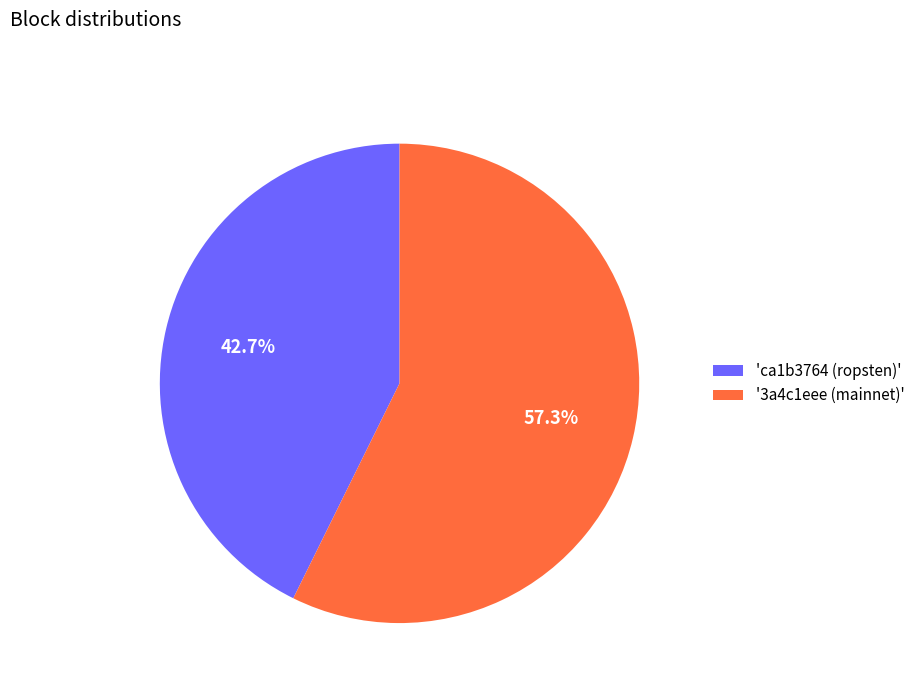

Is there a majority slice in this chart?

Yes